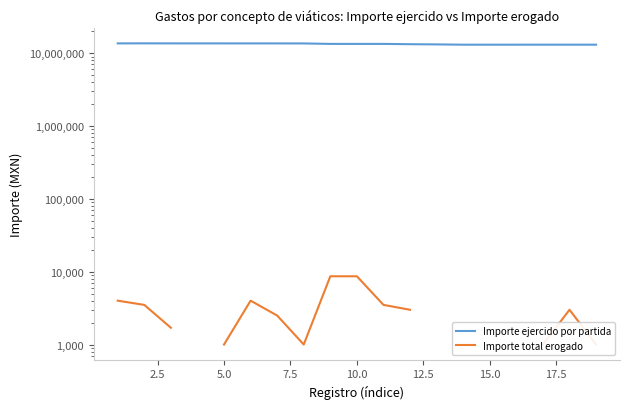

What are all the series names shown in the legend?

Importe ejercido por partida, Importe total erogado